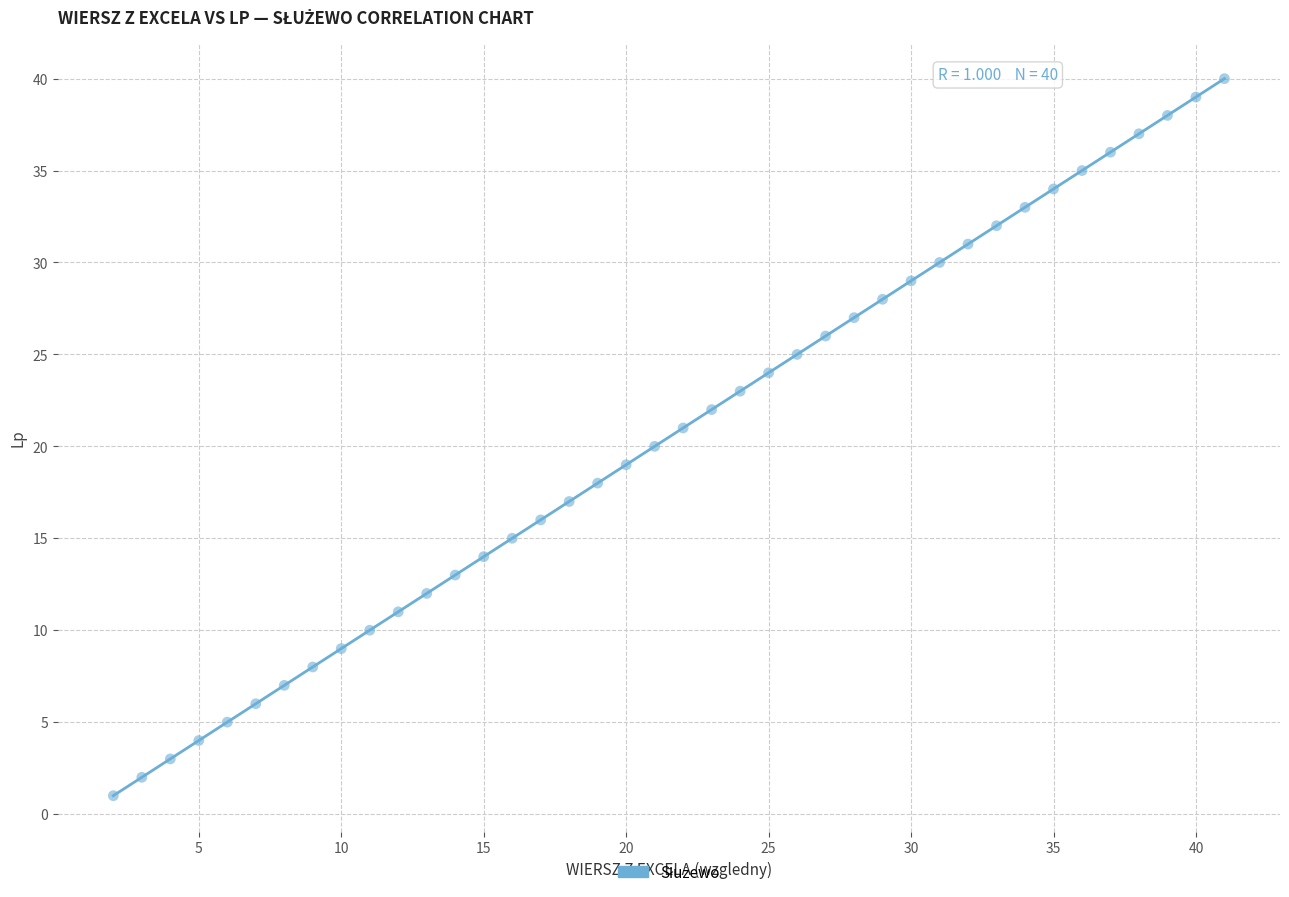

What is the range of Y values (max minus min)?

39